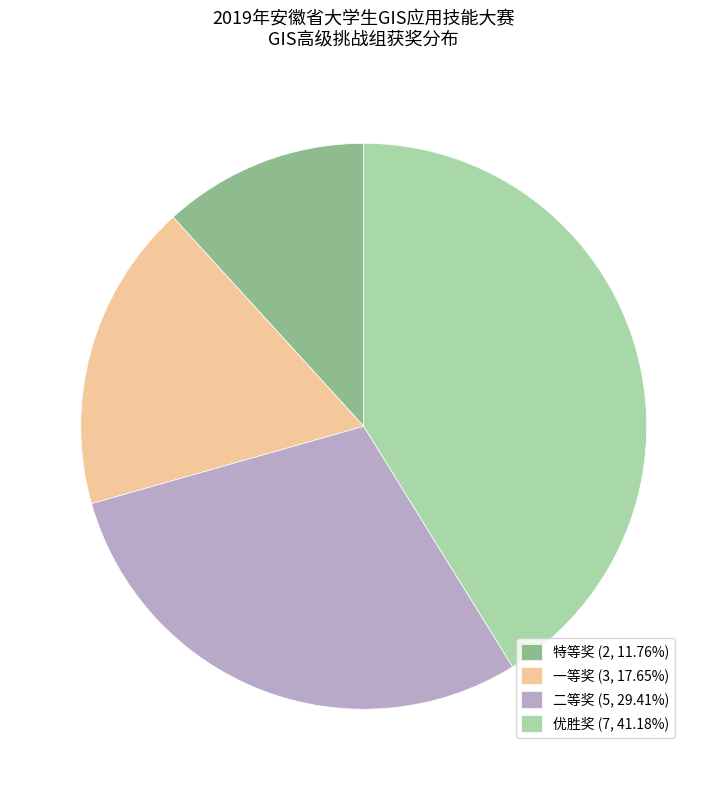

How many segments does this pie chart have?

4